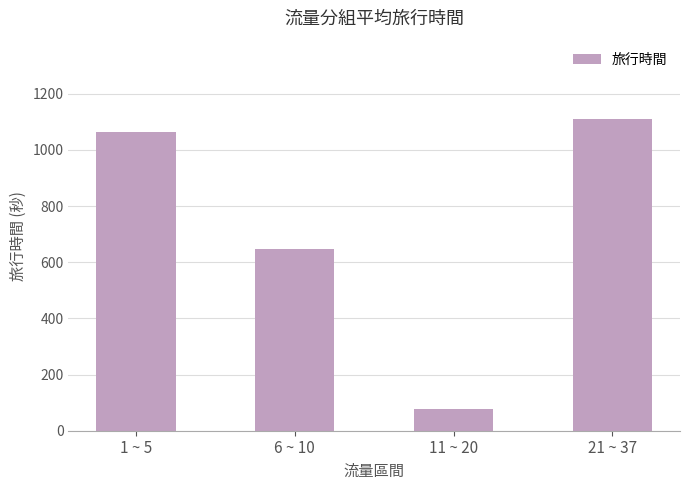

Reading left to right, extract all data points from this chart.

1065	647	76	1111